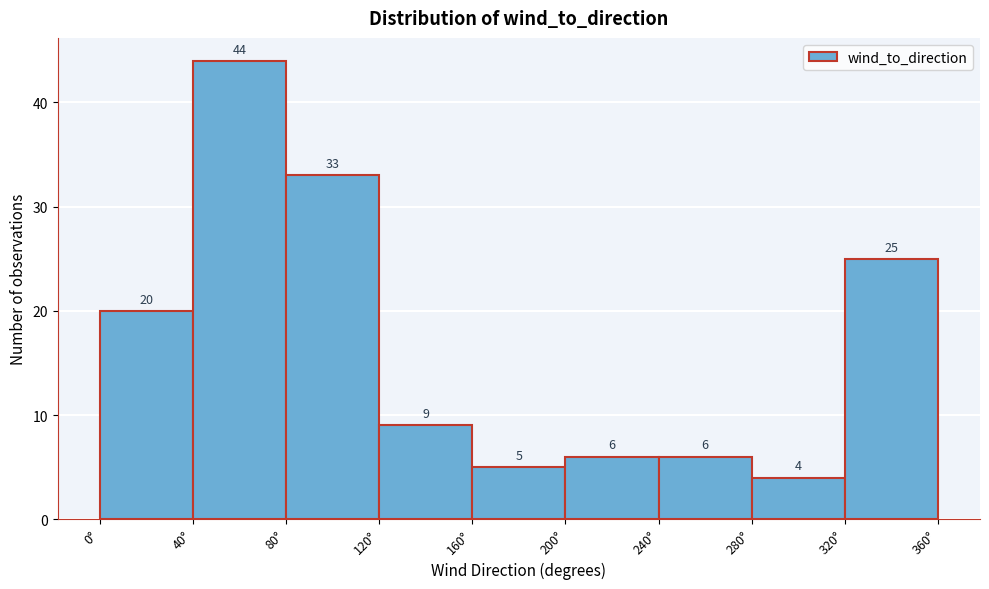

Reading left to right, list every bar in this chart as the range it spans on the x-axis followed by its height.

0 to 40: 20
40 to 80: 44
80 to 120: 33
120 to 160: 9
160 to 200: 5
200 to 240: 6
240 to 280: 6
280 to 320: 4
320 to 360: 25